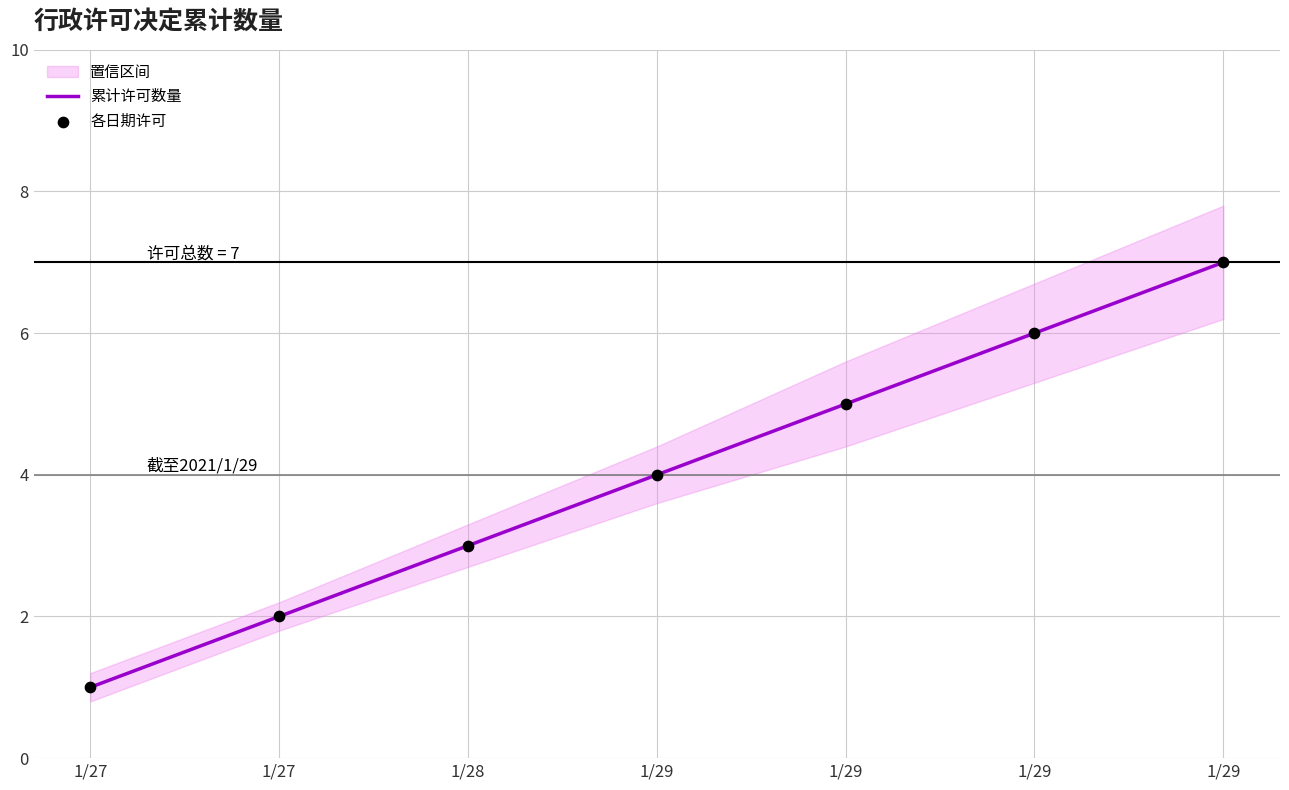

At which category is the sum across all series the highest?

1/29